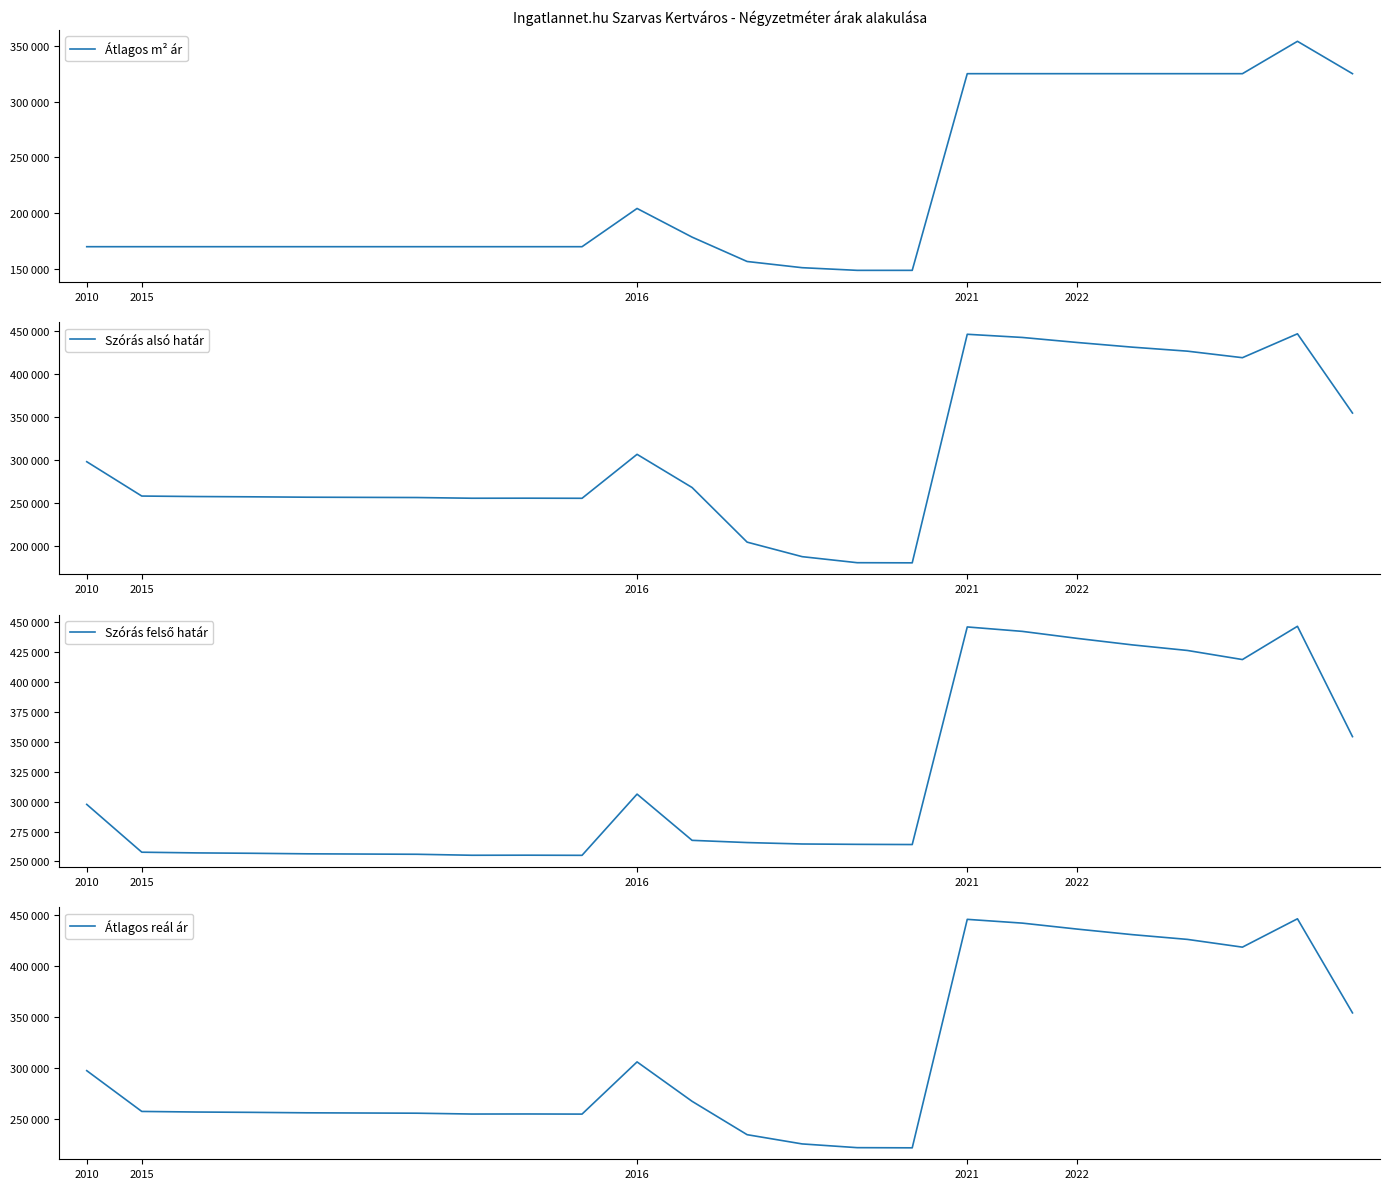

Does the chart have visible grid lines?

No